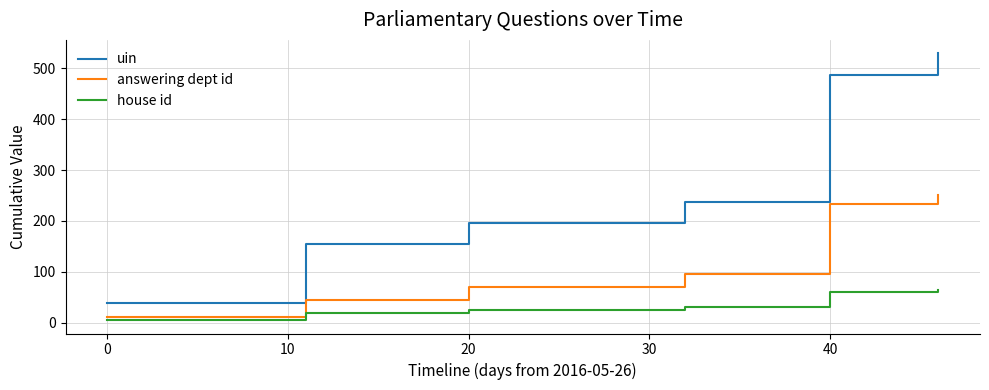

What is the label of the 12th point from the left?

40